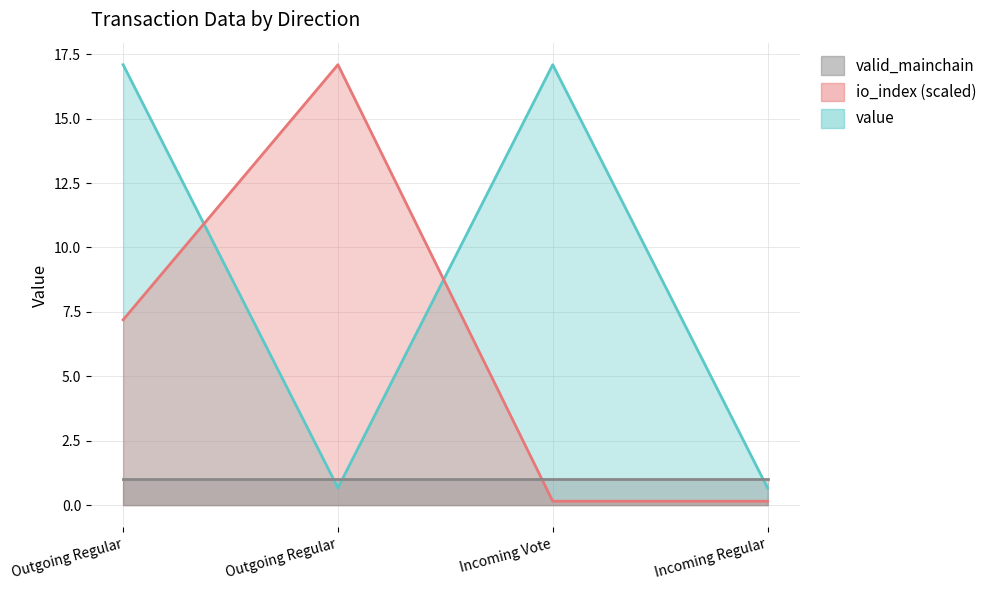

True or false: io_index and value intersect in this chart.

True